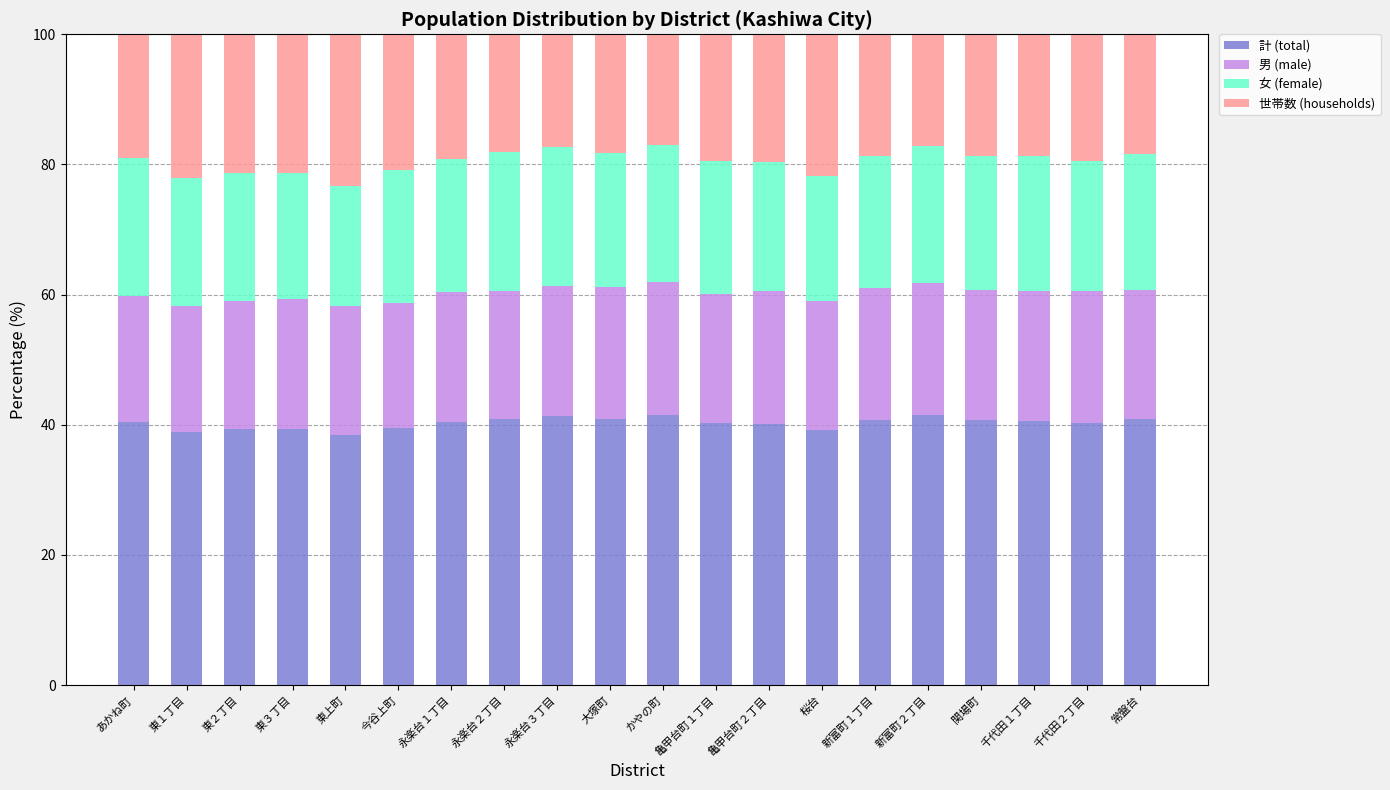

What is the total value across all series at あかね町?

100.0